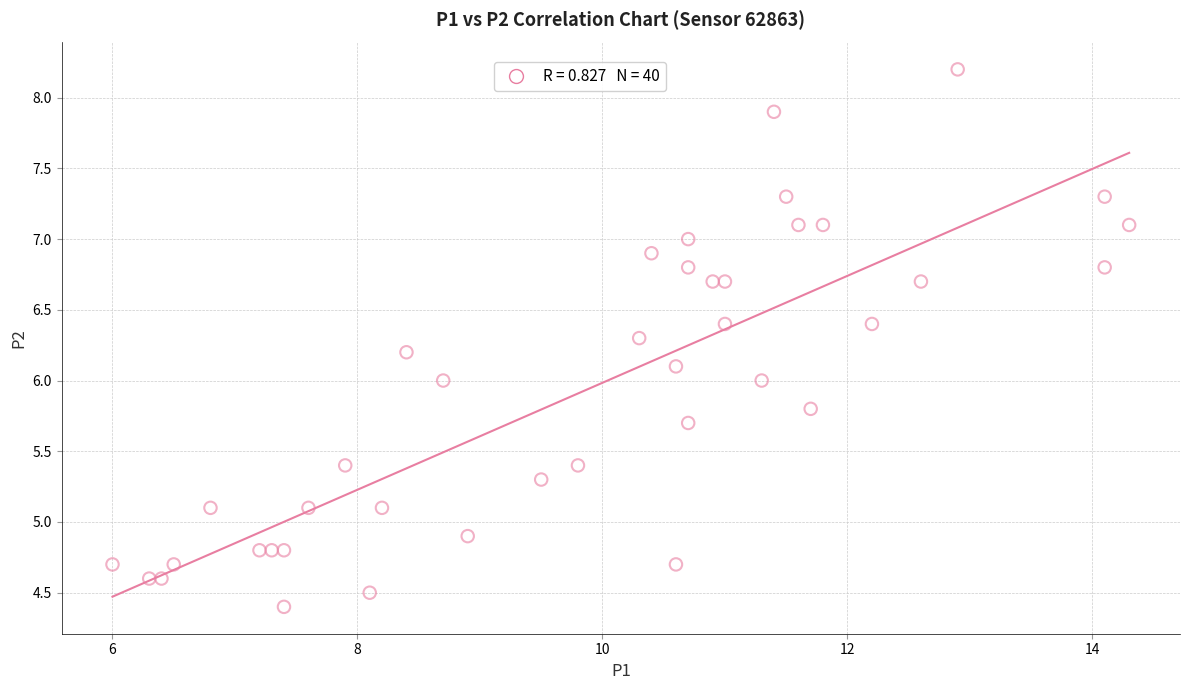

What is the range of Y values (max minus min)?

3.8